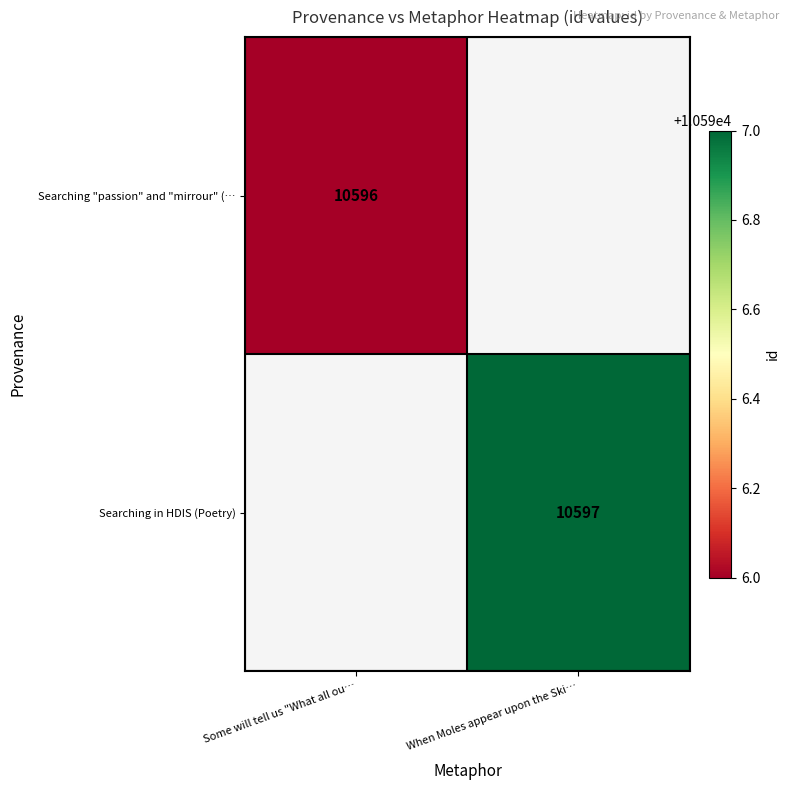

Is it true that Searching "passion" and "mirrour" (… equals 17676 at Some will tell us "What all ou…?

False